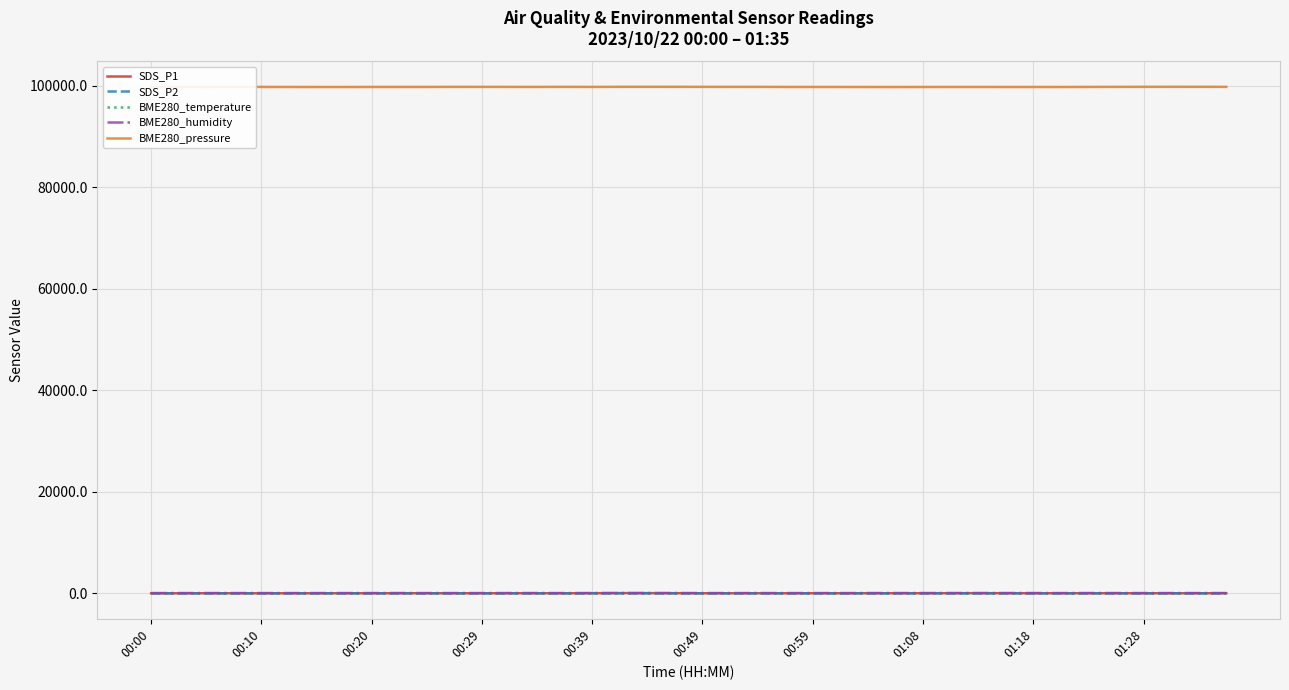

Which series has the largest total across all categories?

BME280_pressure